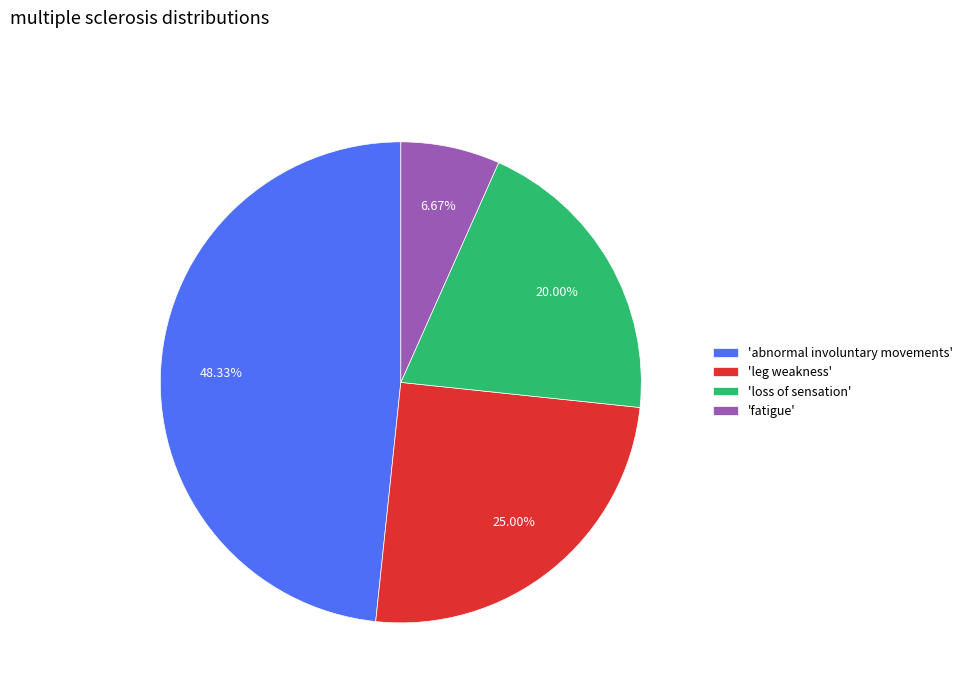

Is 'abnormal involuntary movements' the majority of the pie?

No